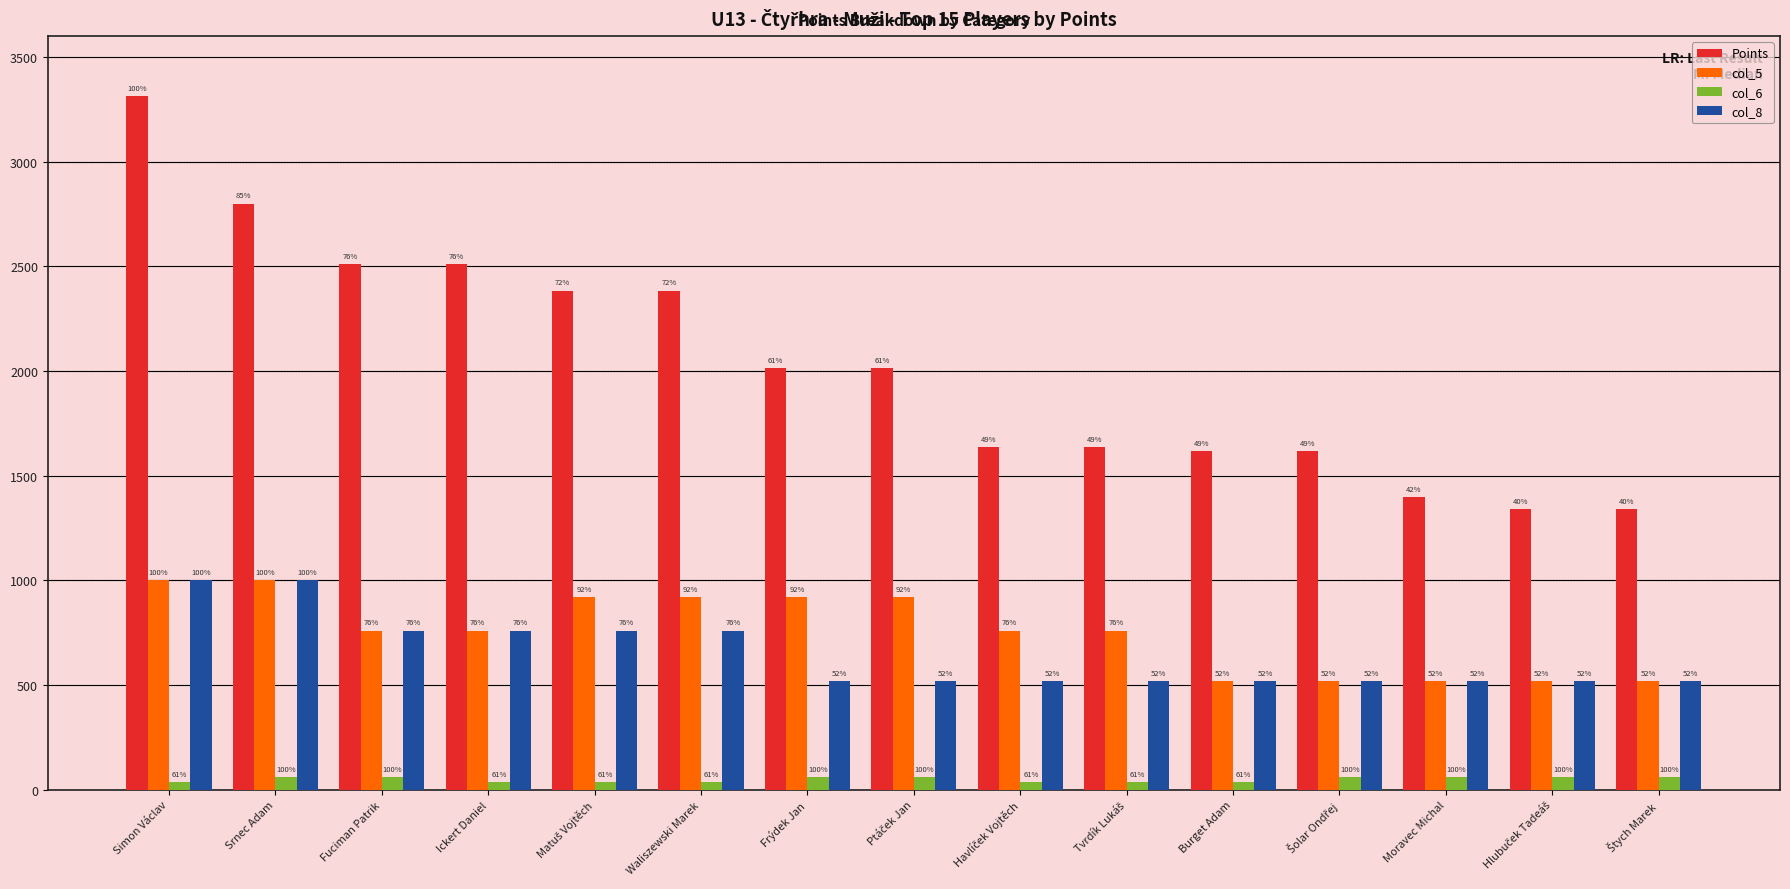

What are all the series names shown in the legend?

Points, col_5, col_6, col_8